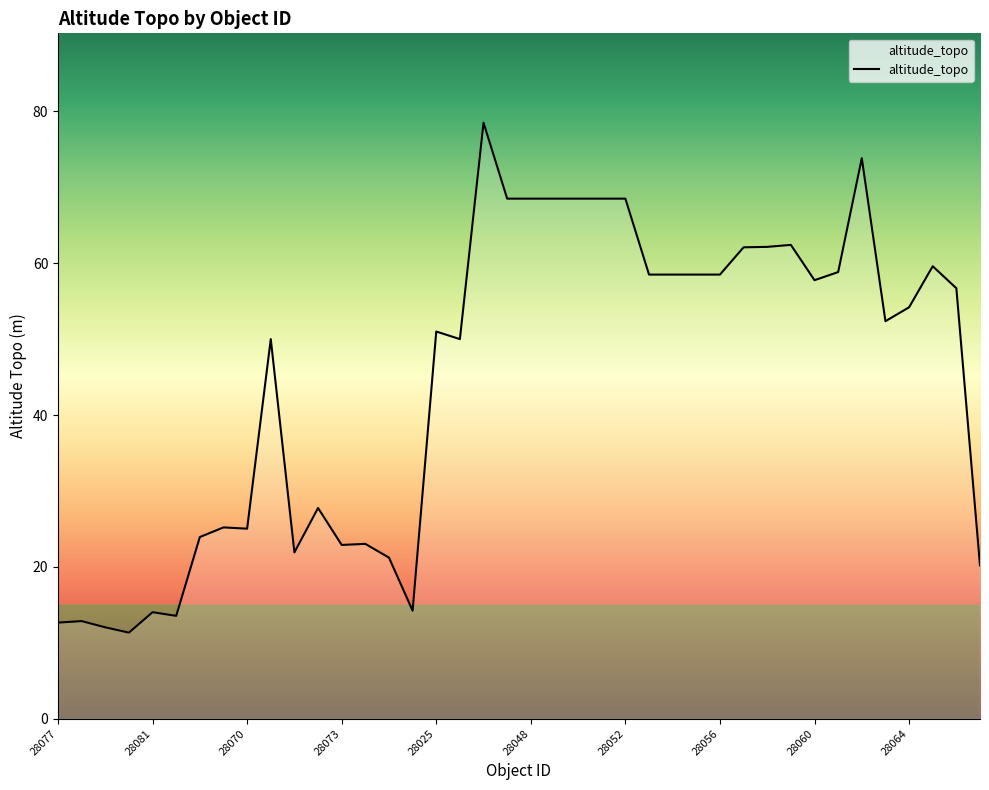

What is the smallest value displayed?

11.3